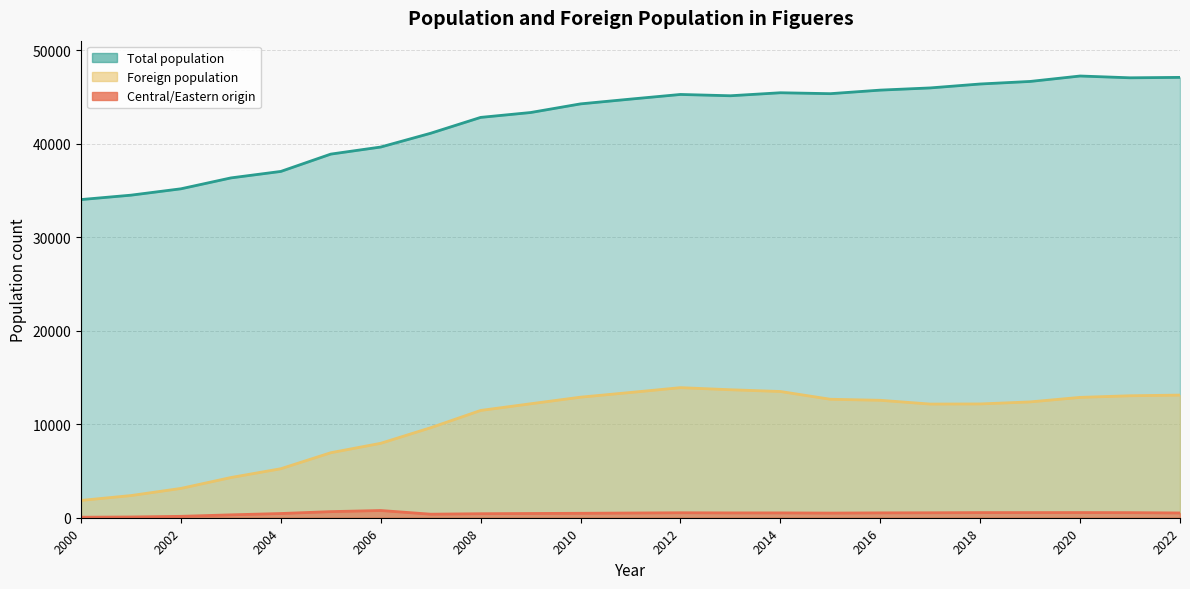

True or false: Total population and Foreign population intersect in this chart.

False